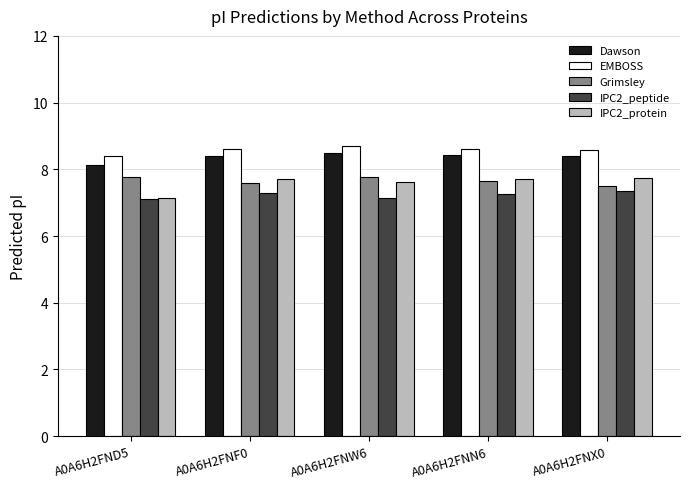

What is the minimum value shown in the chart?

7.1